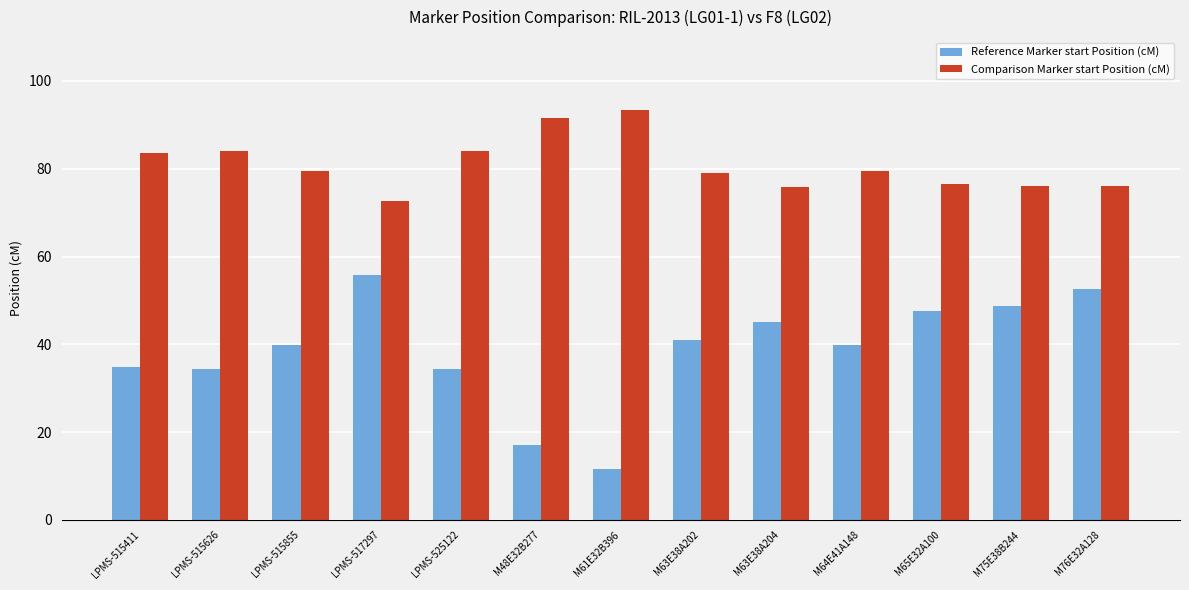

Which series changed the most between M65E32A100 and M76E32A128?

Reference Marker start Position (cM)